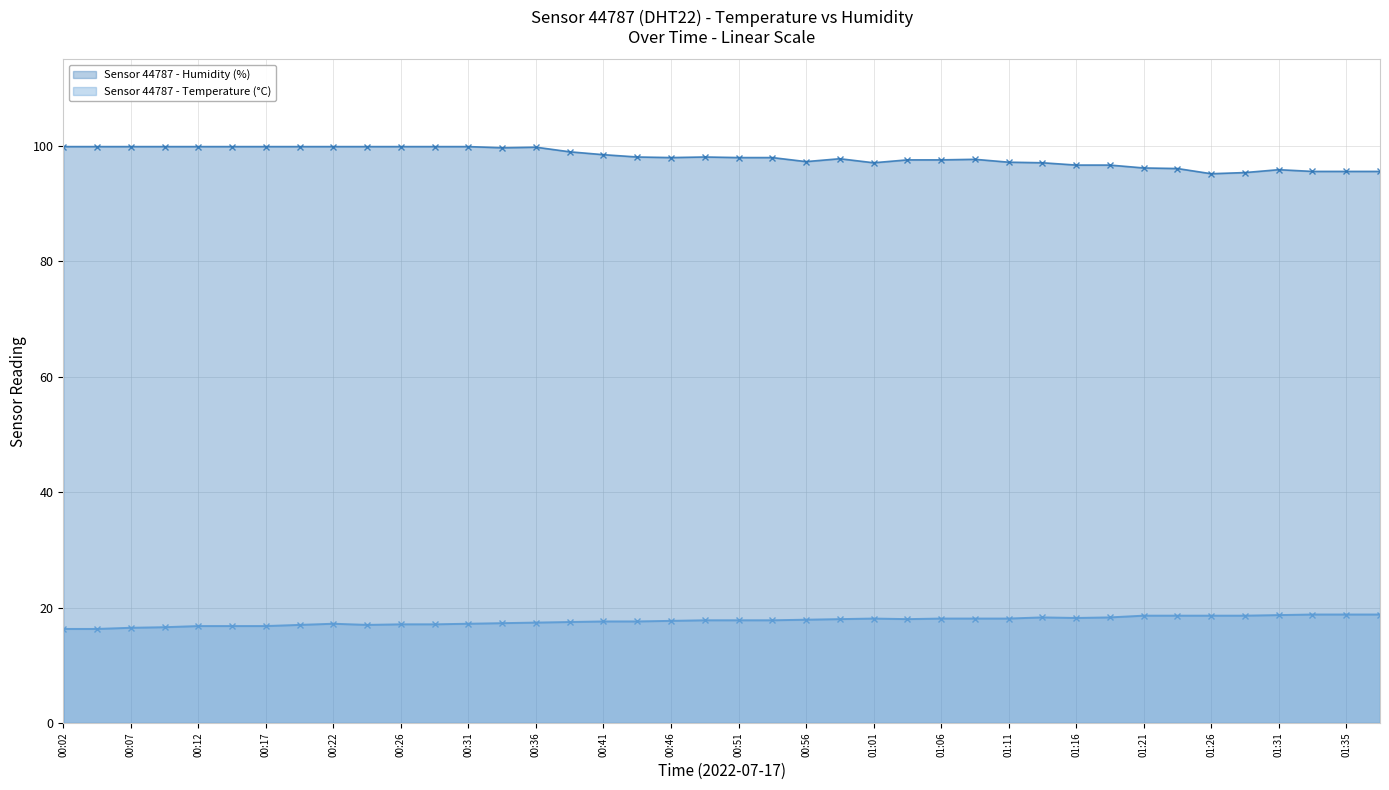

True or false: Sensor 44787 - Humidity (%) and Sensor 44787 - Temperature (°C) intersect in this chart.

False